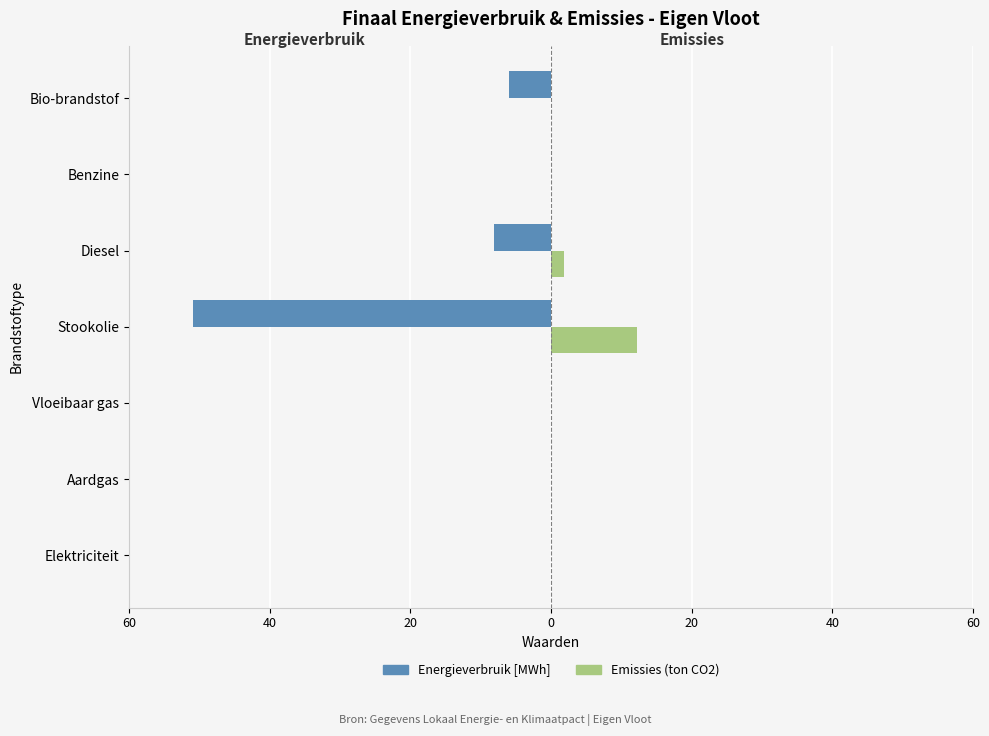

Reading right to left, what are all the values shown in this chart?

Energieverbruik [MWh]: -6.0	0.0	-8.1	-51.0	0.0	0.0	0.0
Emissies (ton CO2): 0.0	0.0	1.9	12.2	0.0	0.0	0.0